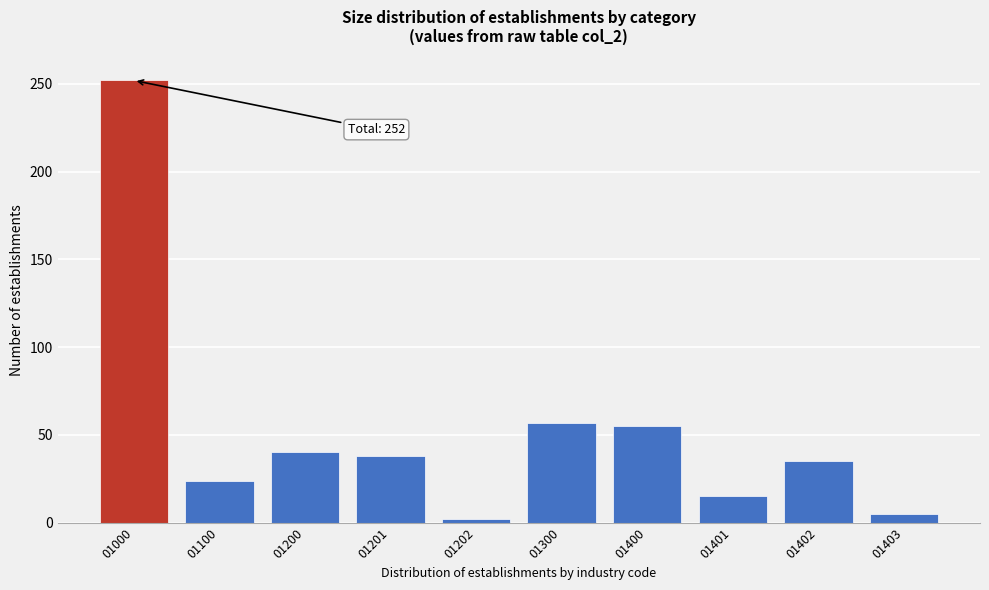

Reading left to right, what are all the values shown in this chart?

01000=252	01100=24	01200=40	01201=38	01202=2	01300=57	01400=55	01401=15	01402=35	01403=5